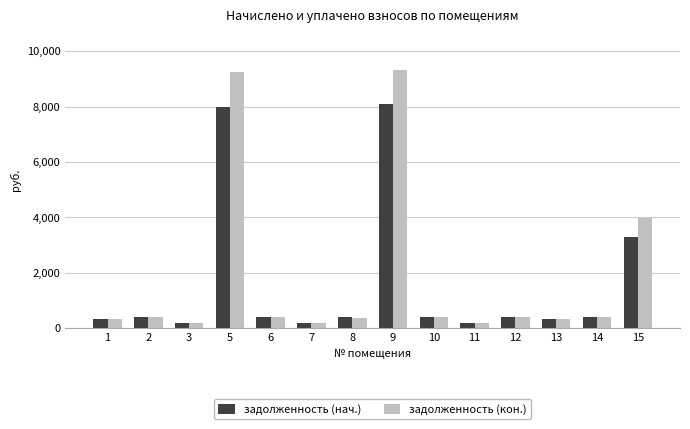

What is the minimum value for задолженность (кон.)?

195.3